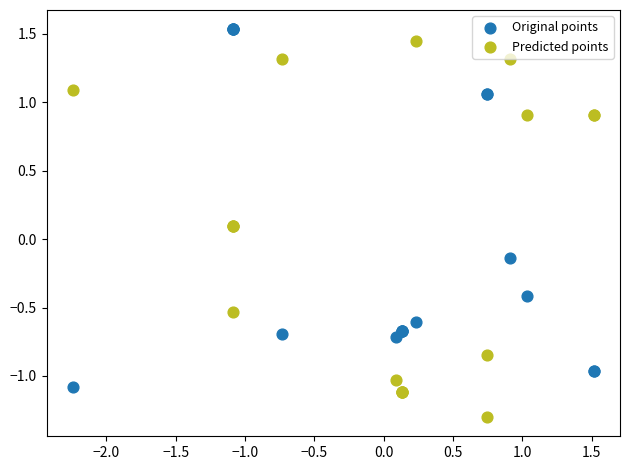

Which series reaches the maximum Y coordinate?

Original points